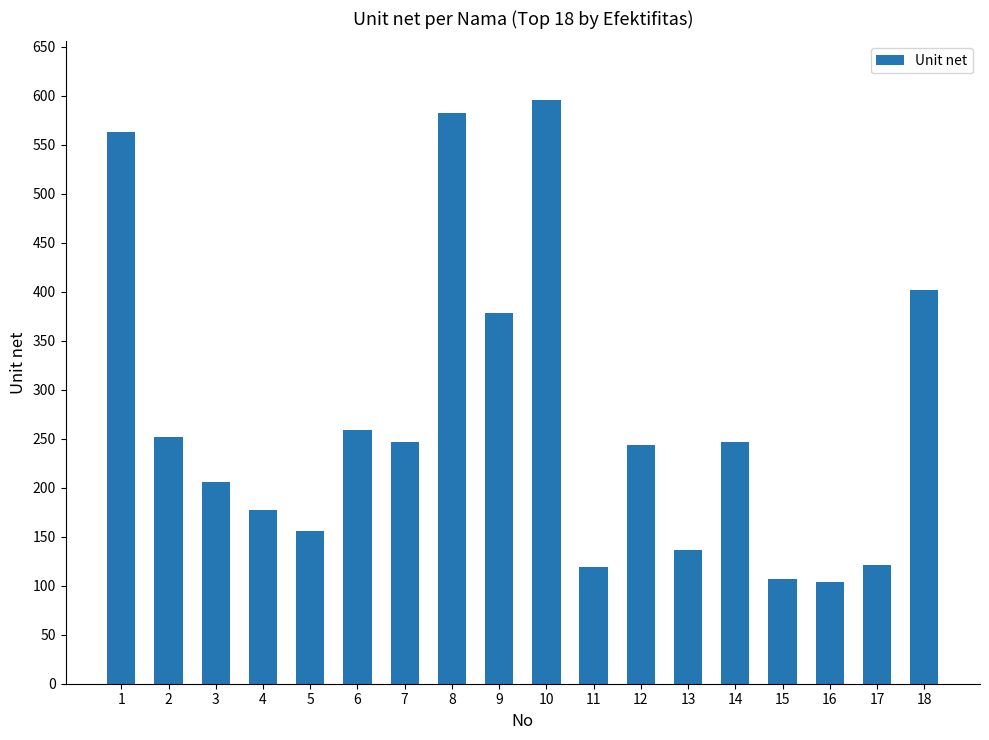

What is the change in value from 12 to 15?

-137